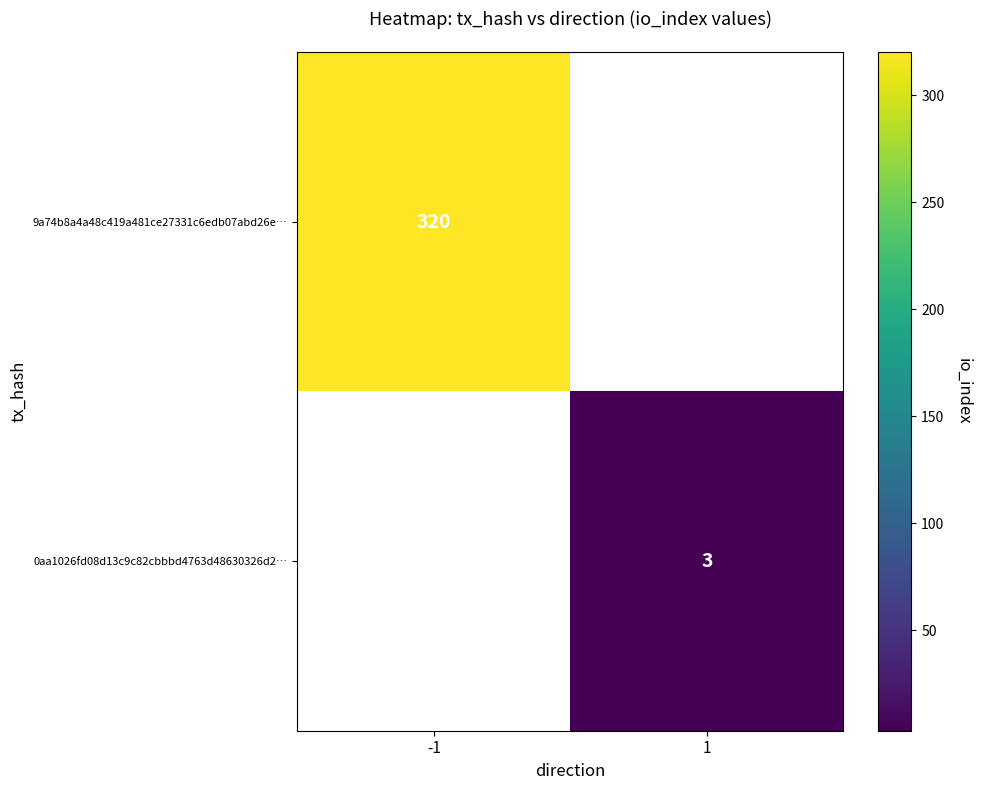

The value of 9a74b8a4a48c419a481ce27331c6edb07abd26e… at -1 is 191. True or false?

False